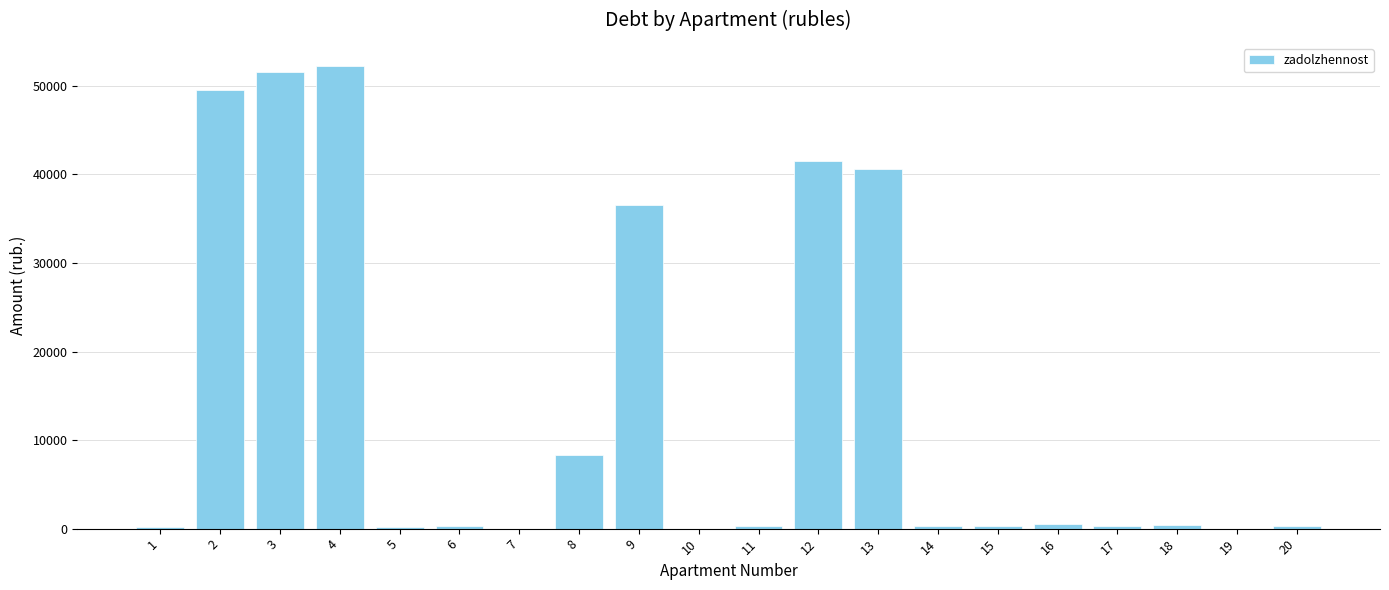

Where does the data first go above 345?

2